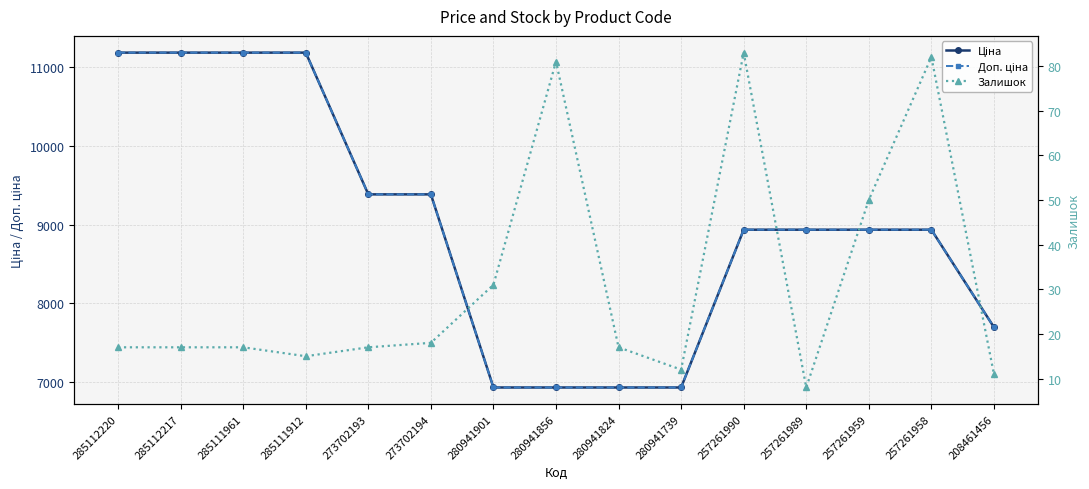

Reading left to right, list all the values displayed in this chart.

Ціна: 285112220=11188.2	285112217=11188.2	285111961=11188.2	285111912=11188.2	273702193=9384.0	273702194=9384.0	280941901=6925.7	280941856=6925.7	280941824=6925.7	280941739=6925.7	257261990=8934.1	257261989=8934.1	257261959=8934.1	257261958=8934.1	208461456=7693.1
Доп. ціна: 285112220=11188.2	285112217=11188.2	285111961=11188.2	285111912=11188.2	273702193=9384.0	273702194=9384.0	280941901=6925.7	280941856=6925.7	280941824=6925.7	280941739=6925.7	257261990=8934.1	257261989=8934.1	257261959=8934.1	257261958=8934.1	208461456=7693.1
Залишок: 285112220=17.0	285112217=17.0	285111961=17.0	285111912=15.0	273702193=17.0	273702194=18.0	280941901=31.0	280941856=81.0	280941824=17.0	280941739=12.0	257261990=83.0	257261989=8.0	257261959=50.0	257261958=82.0	208461456=11.0